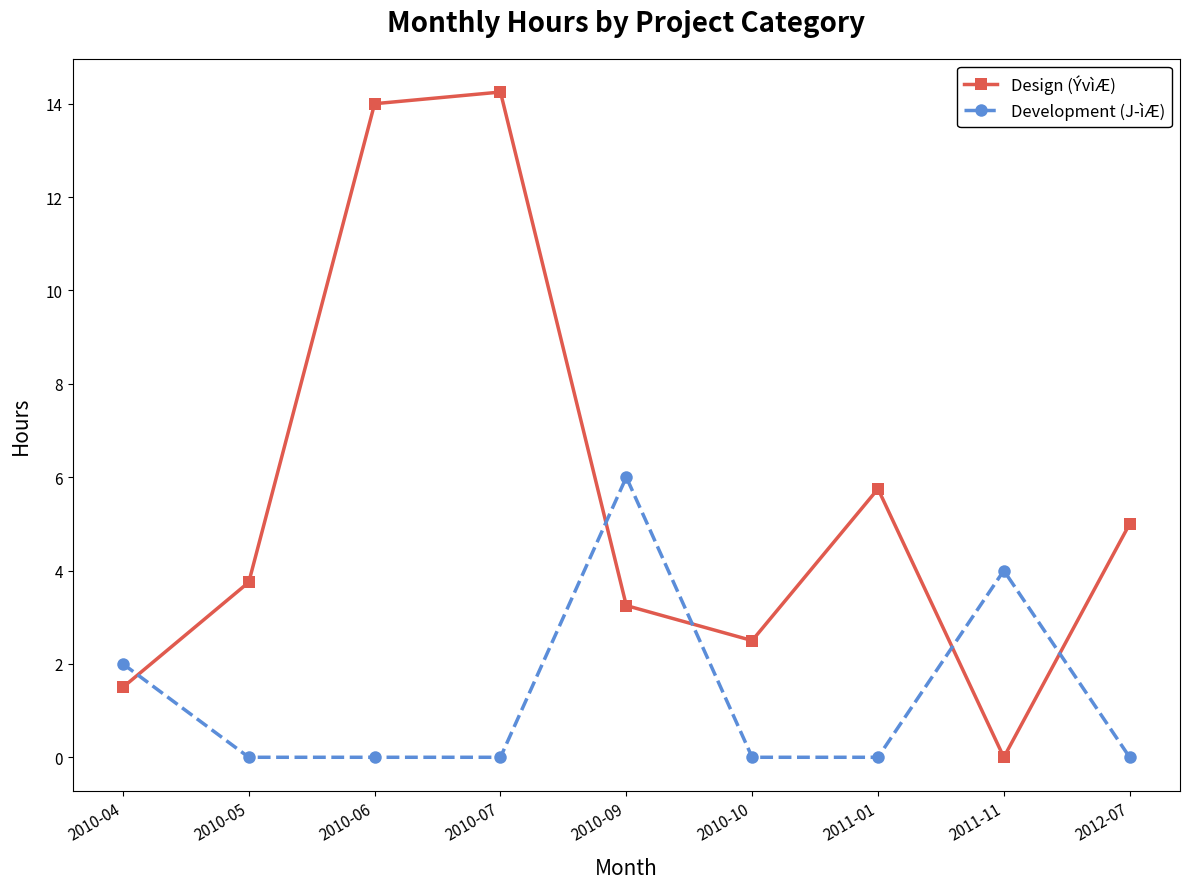

How many distinct data groups are displayed?

2